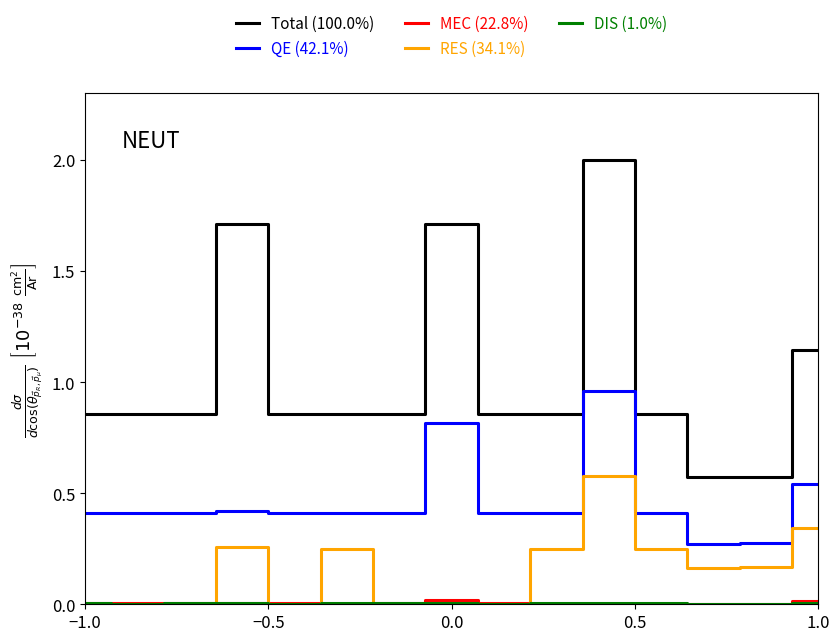

What is the greatest value displayed?

2.0